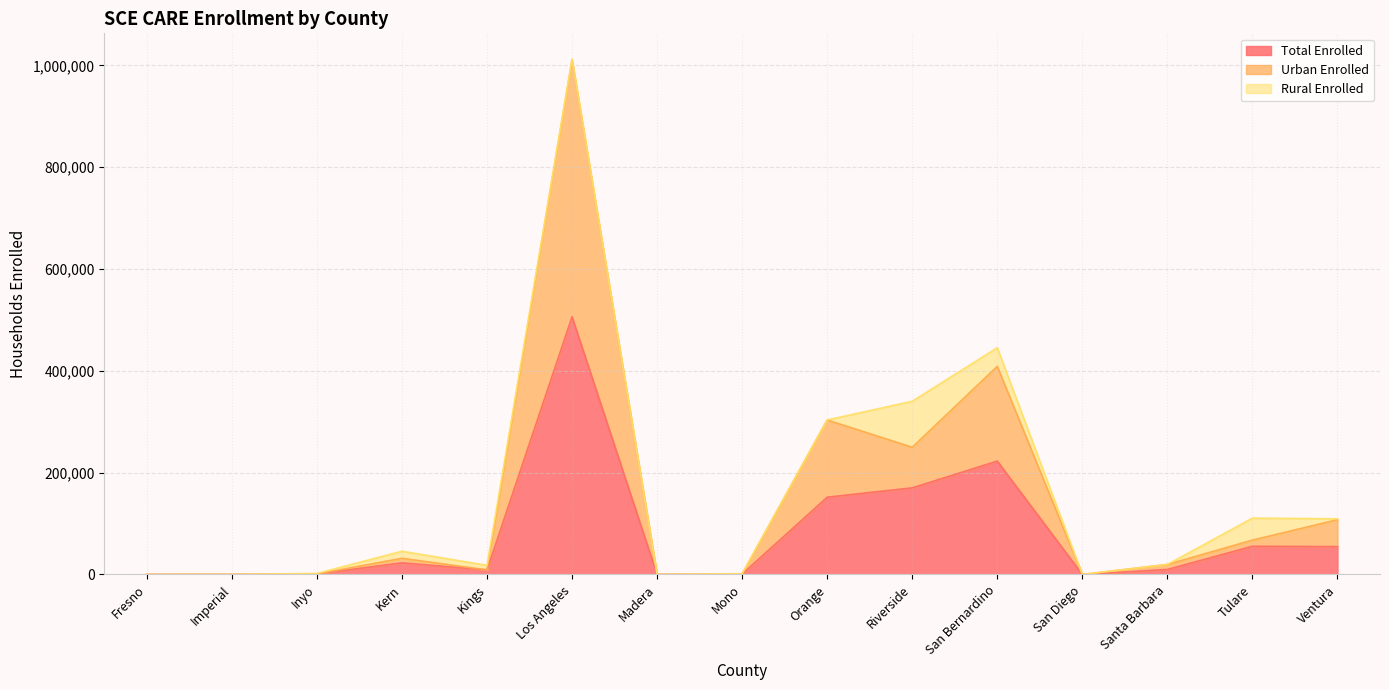

Is the value of Total Enrolled at San Diego greater than the value of Urban Enrolled at Los Angeles?

No